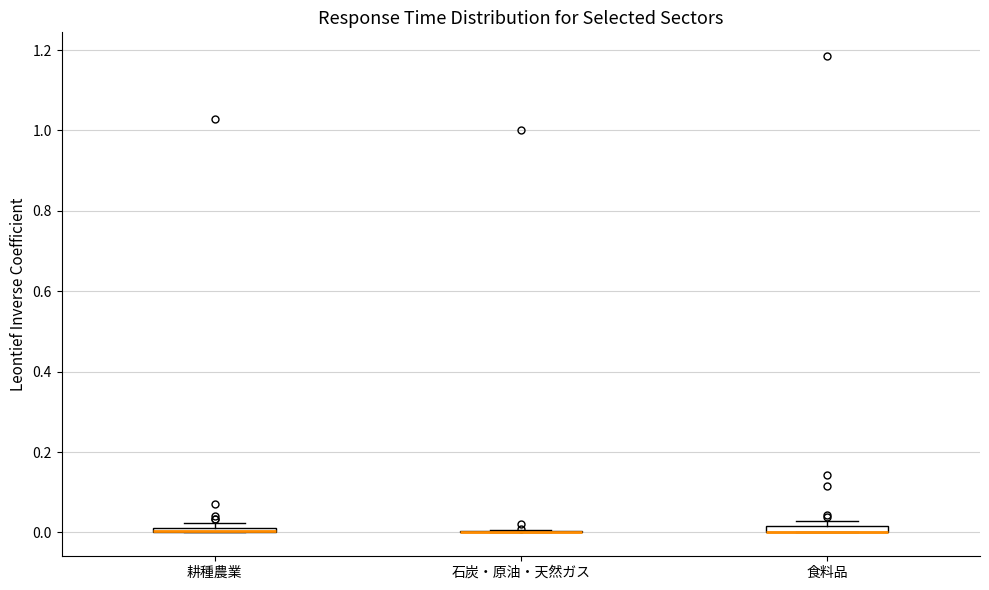

Where is the upper edge of the box for 食料品 on the y-axis? The values are not printed on the chart, so give them approximately, as read against the axis.

0.02